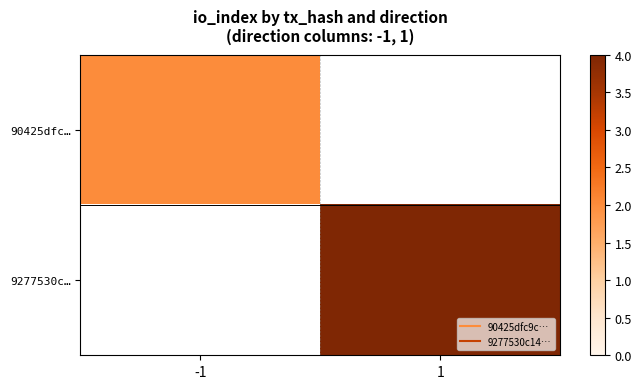

Which category has the highest value across all series?

1